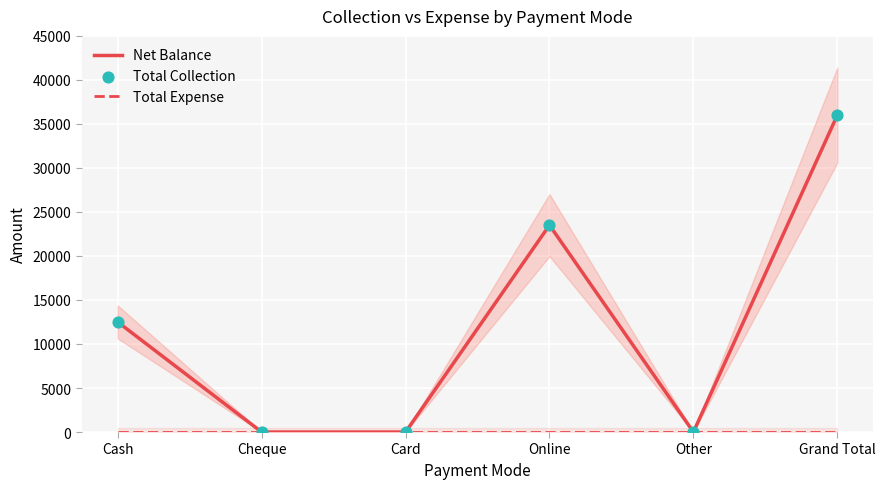

Which series has the largest total across all categories?

Net Balance